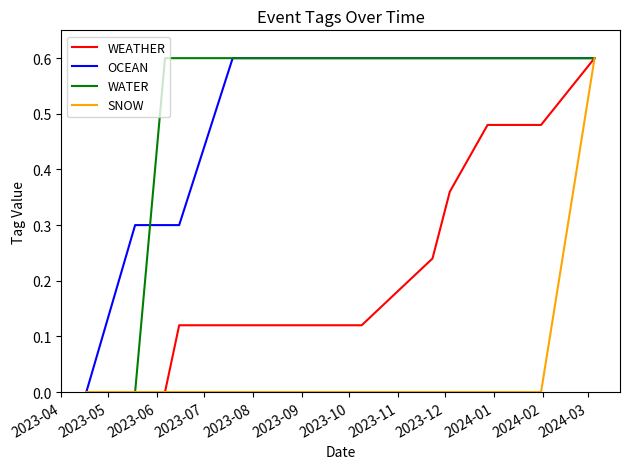

What is the greatest value displayed?

0.6